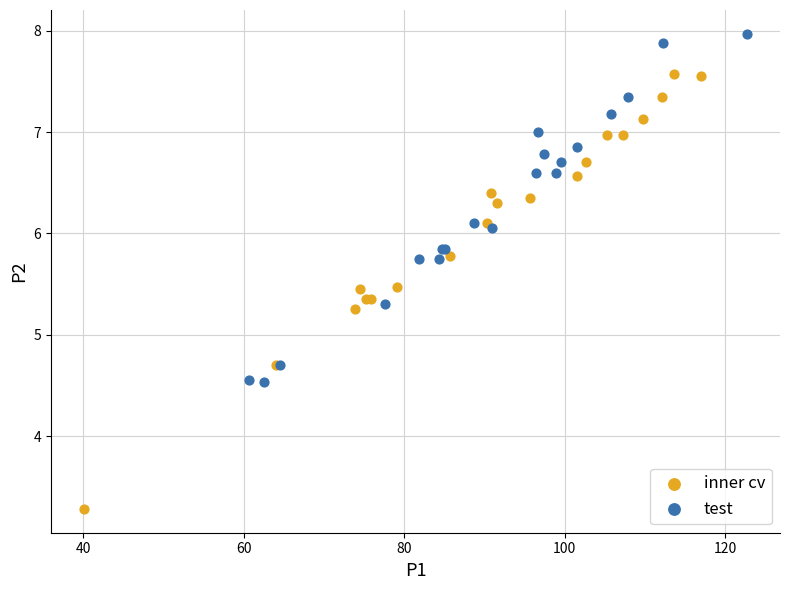

Which series has the largest Y range (max minus min)?

inner cv